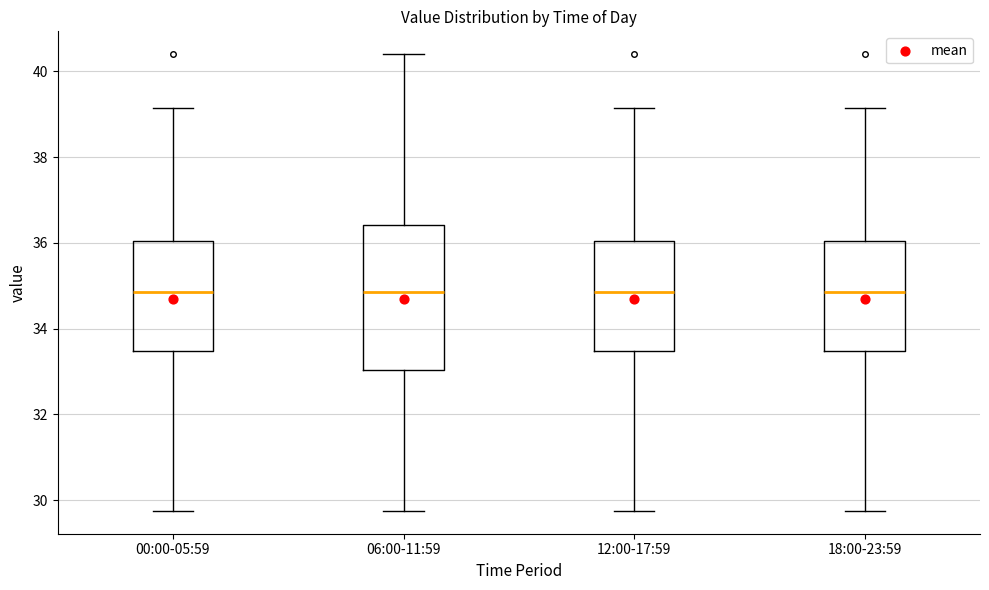

Where does the upper whisker of the box for 00:00-05:59 end on the y-axis? The values are not printed on the chart, so give them approximately, as read against the axis.

39.2